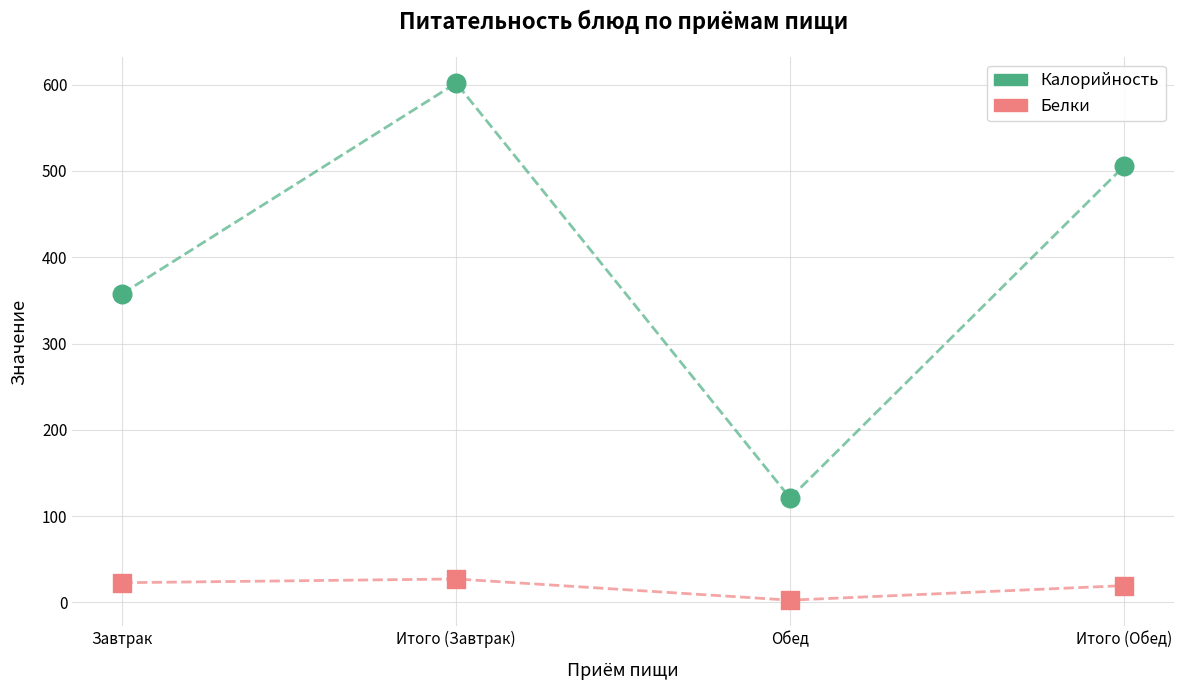

What are all the series names shown in the legend?

Калорийность, Белки